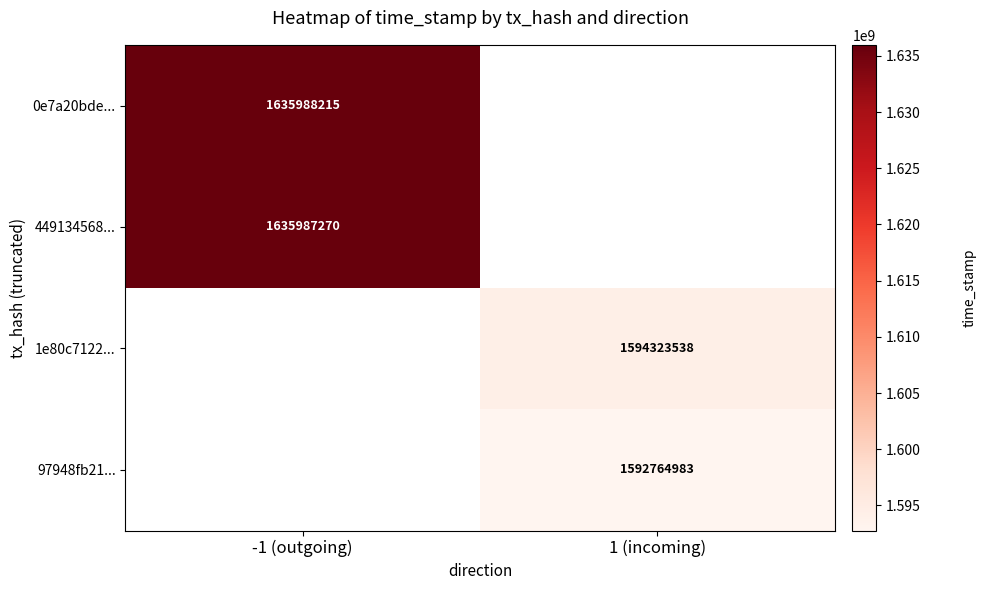

Which has a higher value, 1 (incoming) or -1 (outgoing)?

-1 (outgoing)